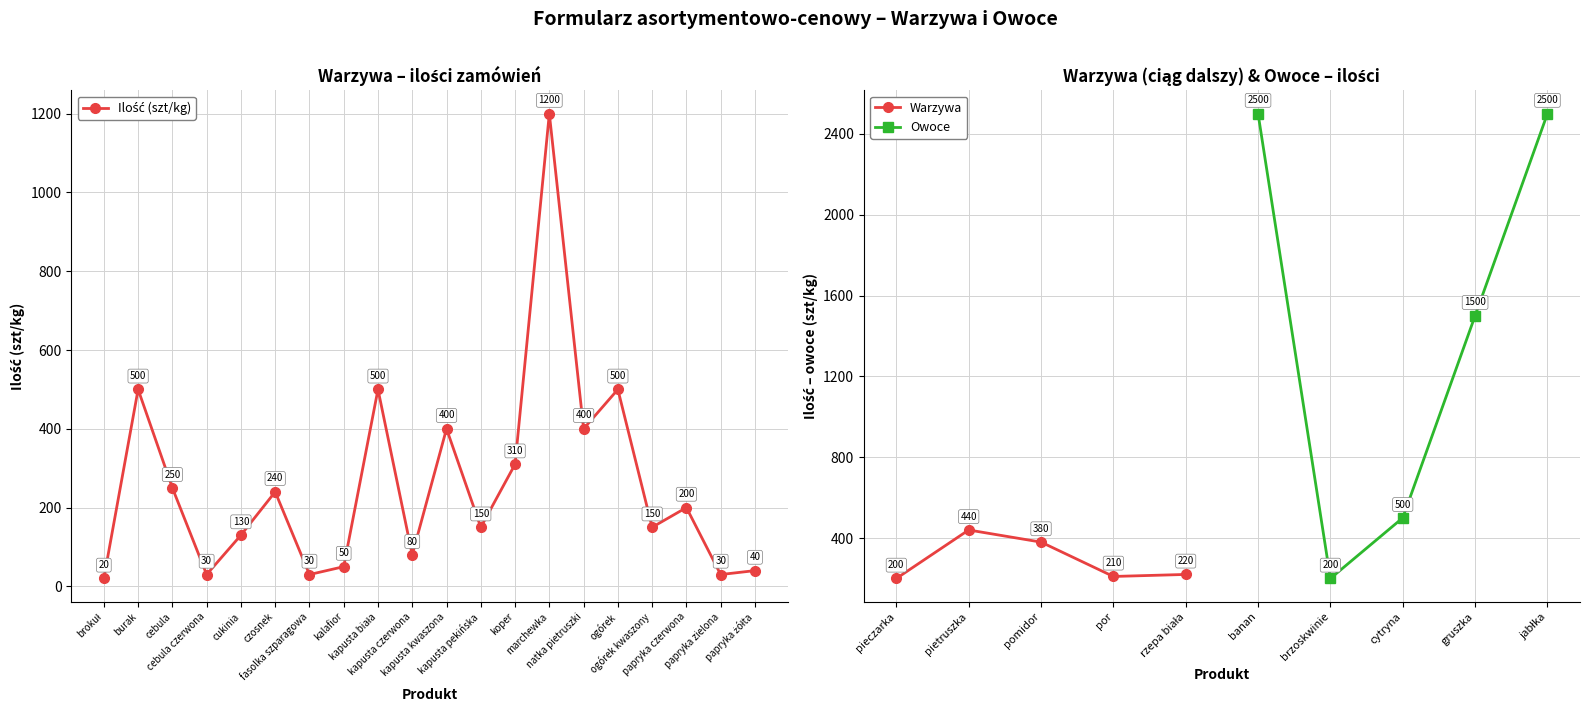

How many interior local peaks does the Warzywa series have?

1